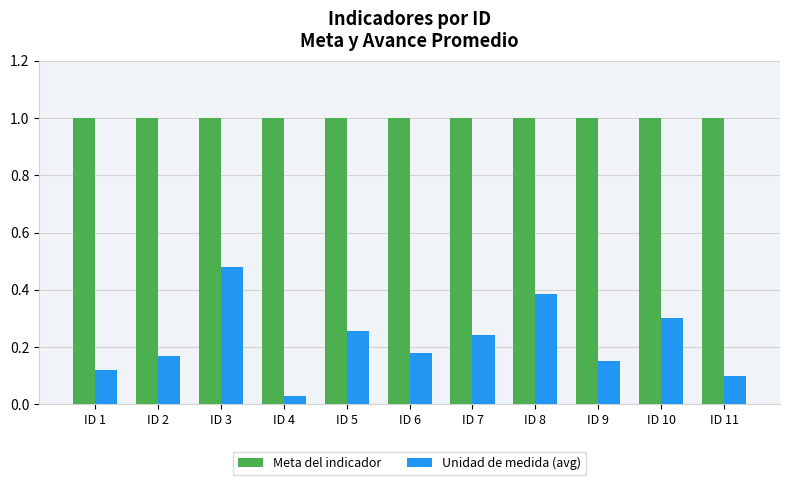

At how many categories does at least one series exceed 0?

11